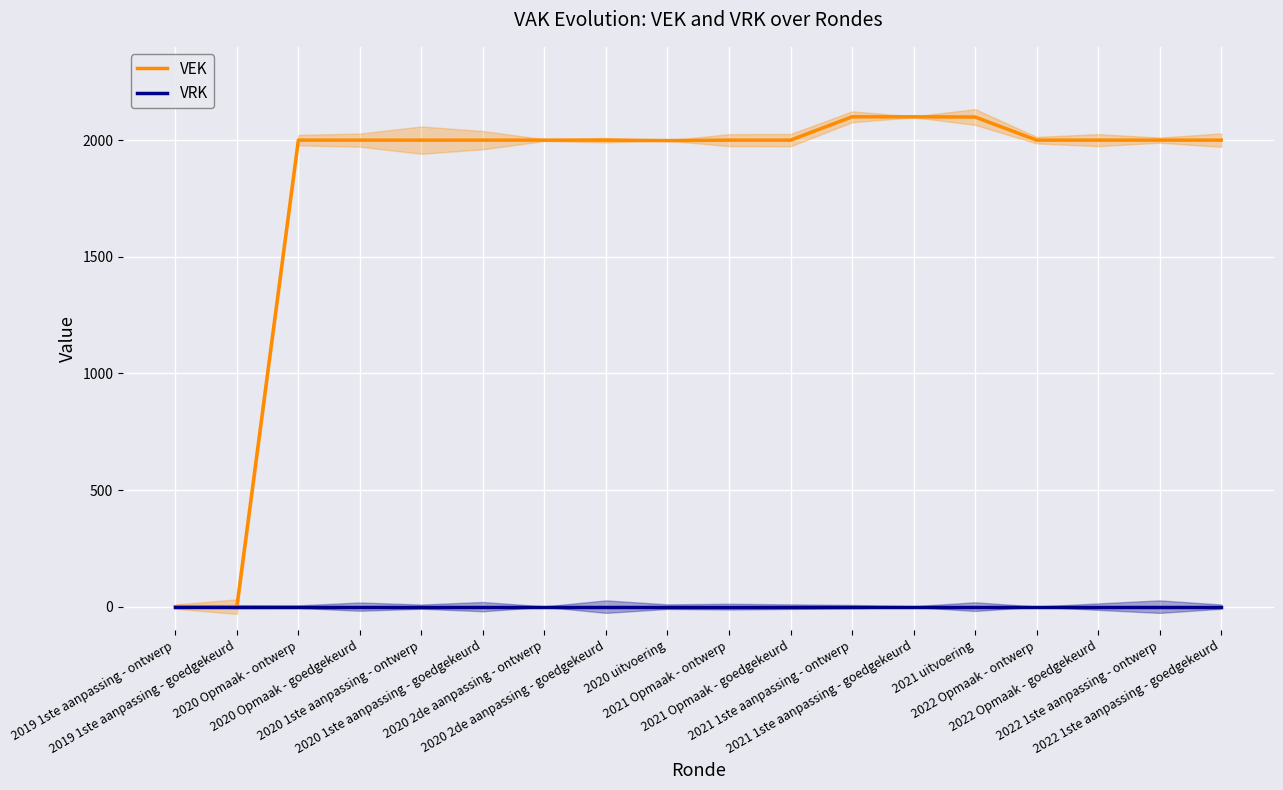

True or false: VEK and VRK intersect in this chart.

False